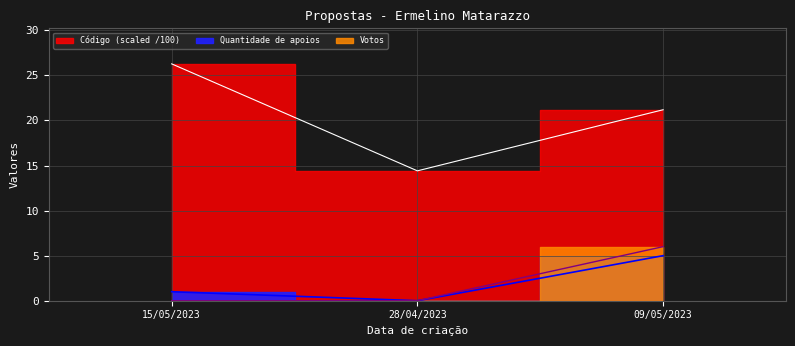

The value of Código at 28/04/2023 is 14.4. True or false?

True